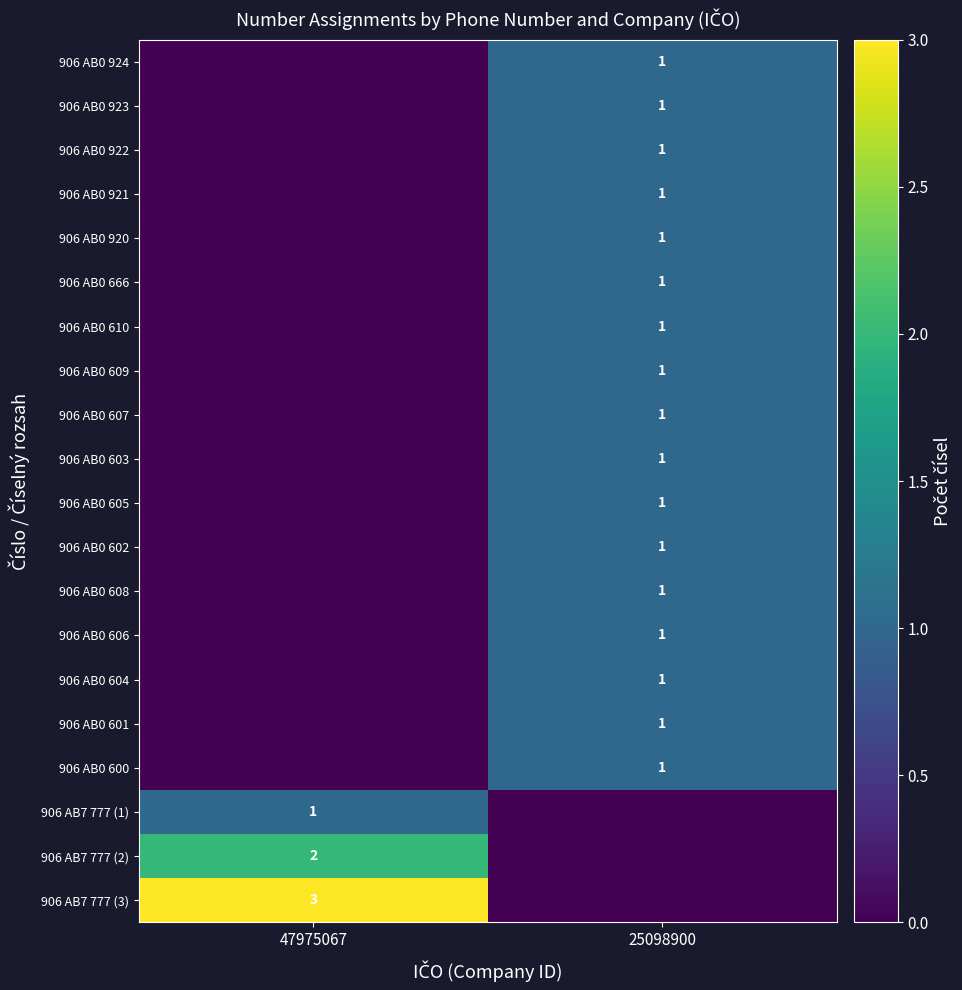

Is it true that 906 AB0 610 equals 0 at 25098900?

False